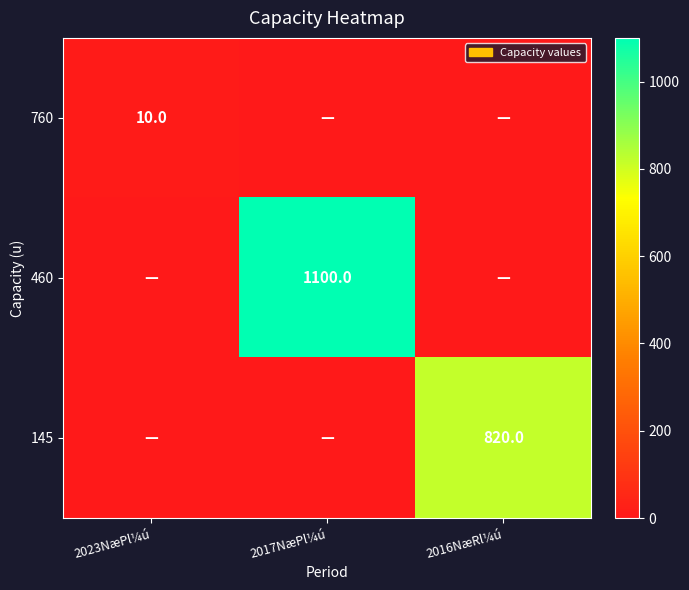

True or false: 460 has a value of 303 at 2017NæPl¼ú.

False